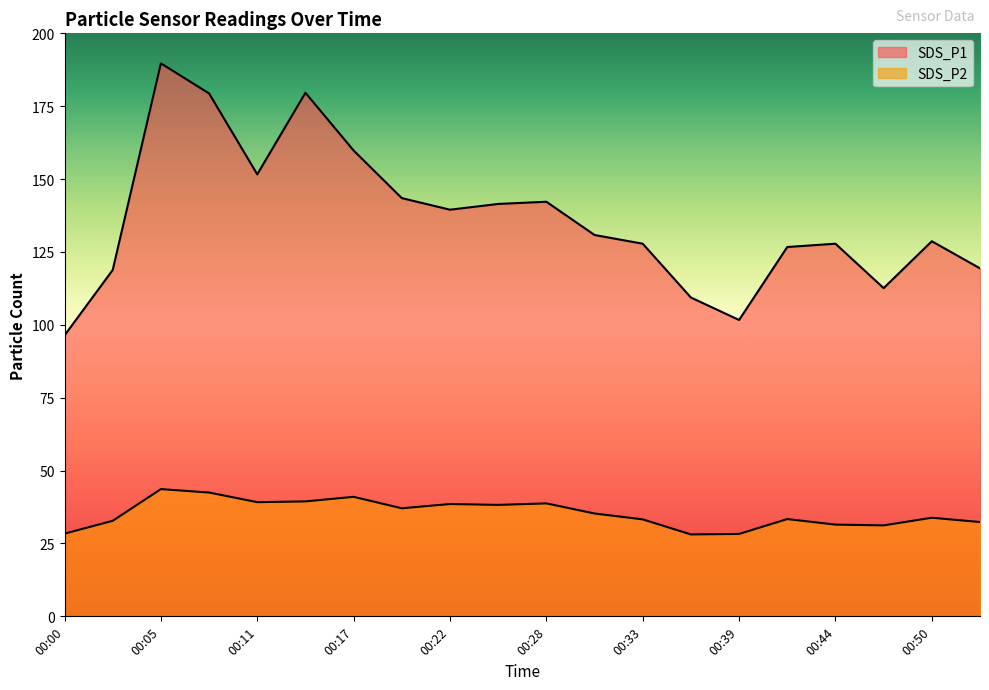

What are all the series names shown in the legend?

SDS_P1, SDS_P2